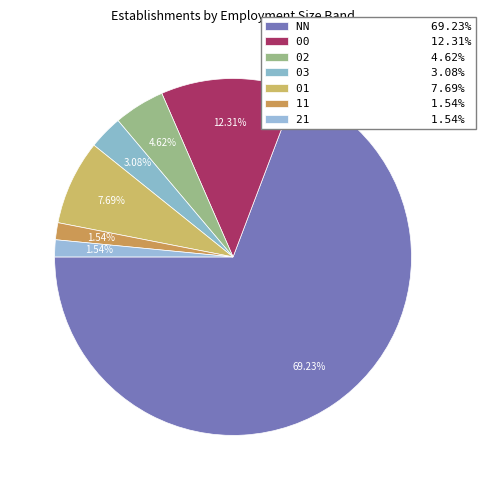

Count the number of slices in the pie.

7